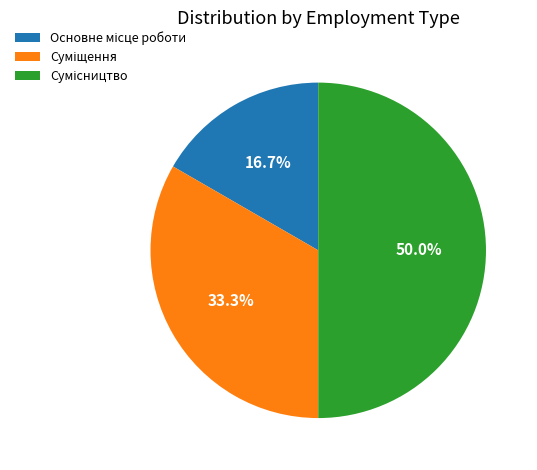

Is the sum of Сумісництво and Суміщення greater than half?

Yes